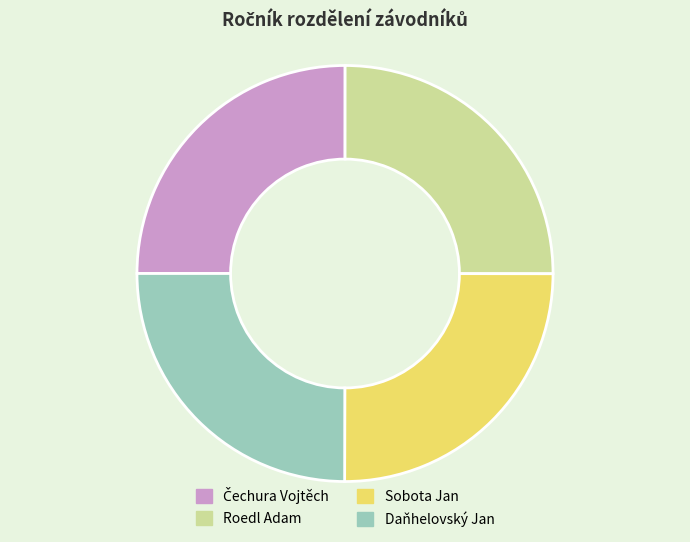

The Sobota Jan slice represents 30% of the pie. True or false?

False